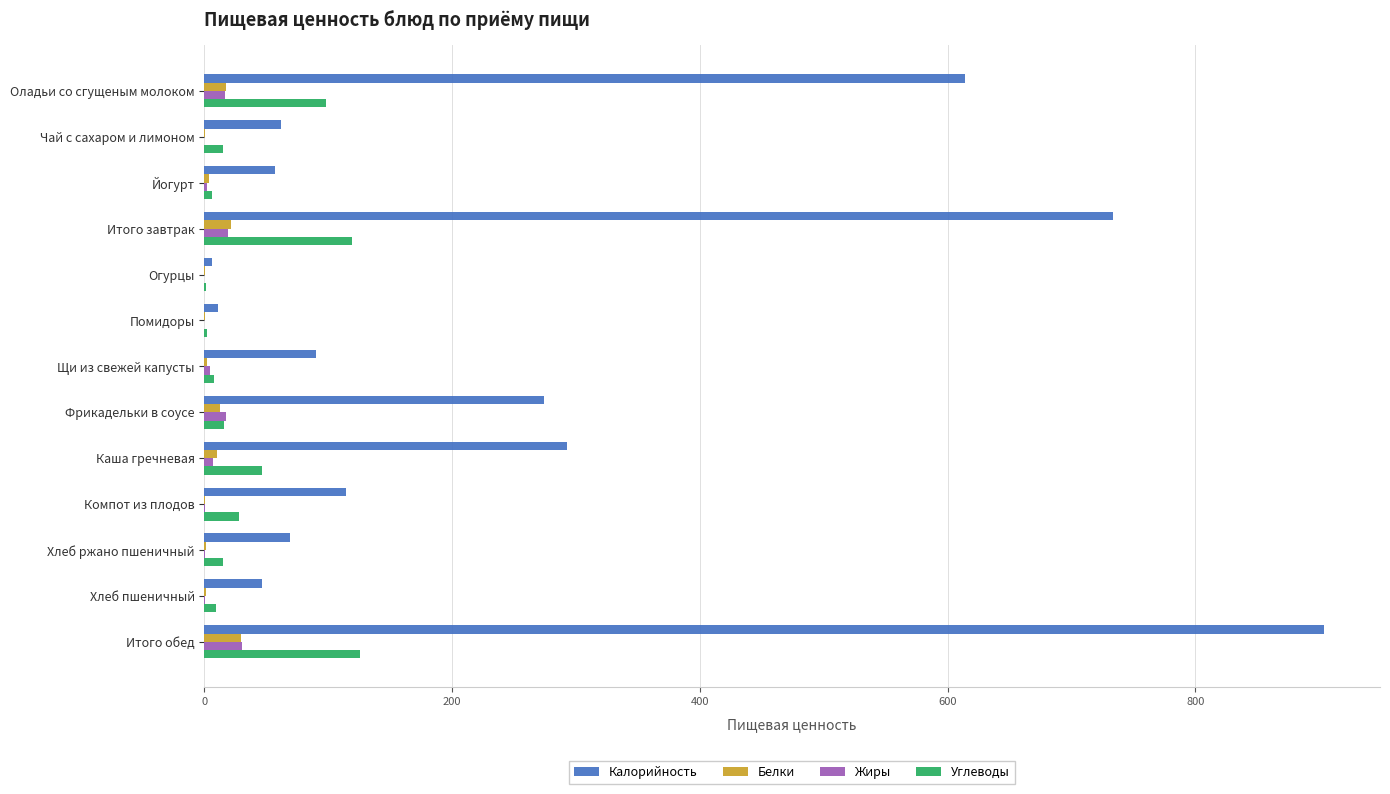

At which label is Калорийность closest to 454?

Оладьи со сгущеным молоком